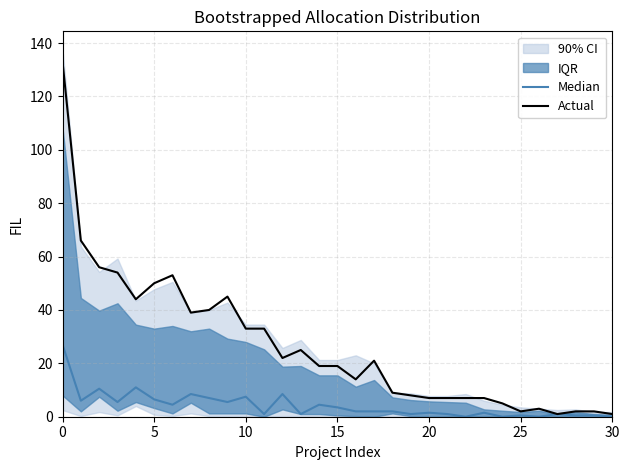

What is the difference between the highest and lowest values at 29?

1.5